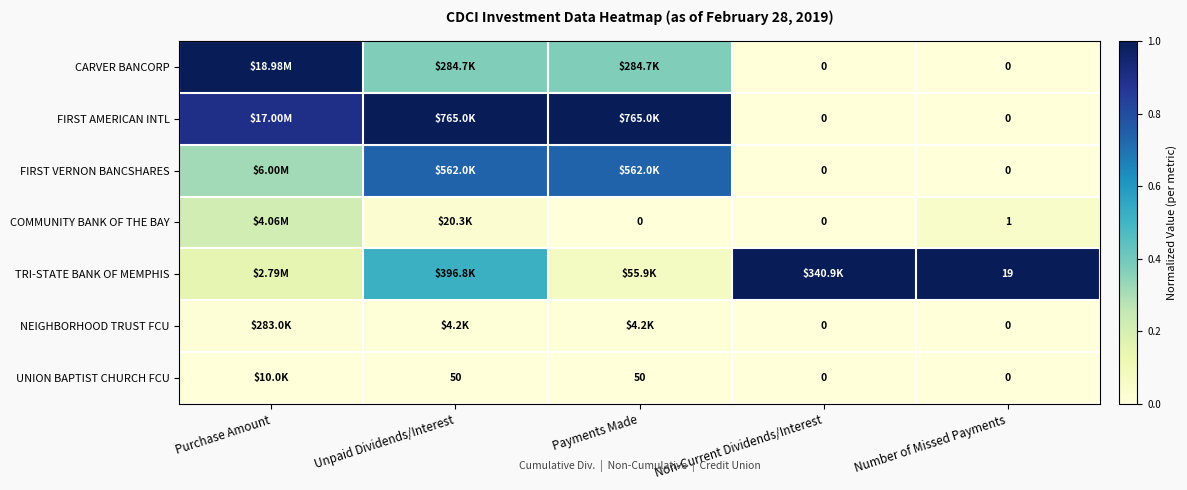

How many values in COMMUNITY BANK OF THE BAY are above zero?

3